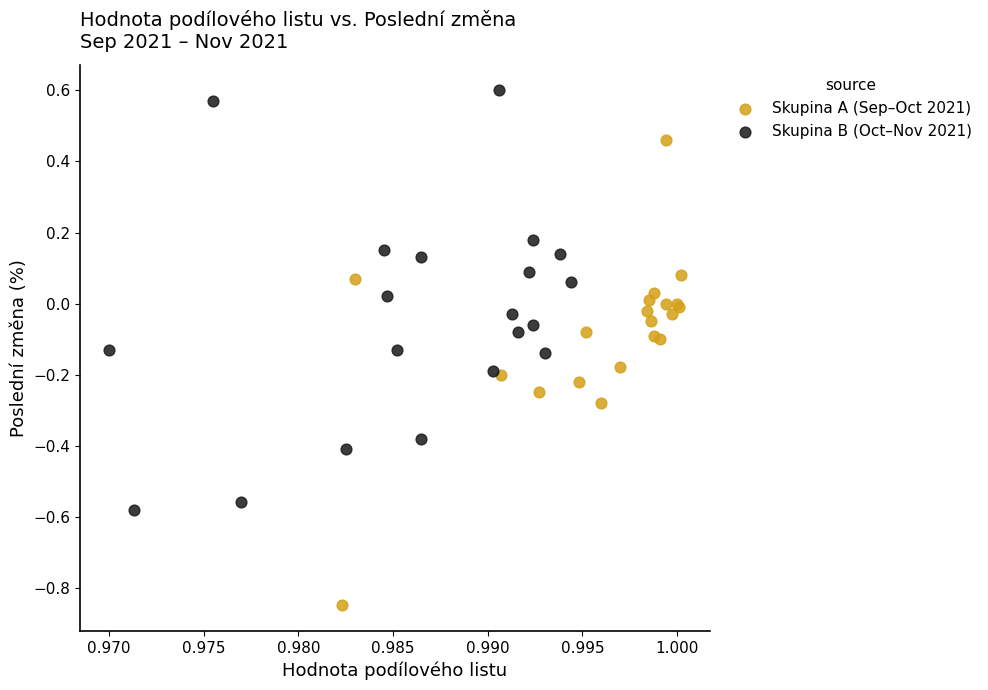

Which series has the widest spread of Y values?

Skupina A (Sep–Oct 2021)